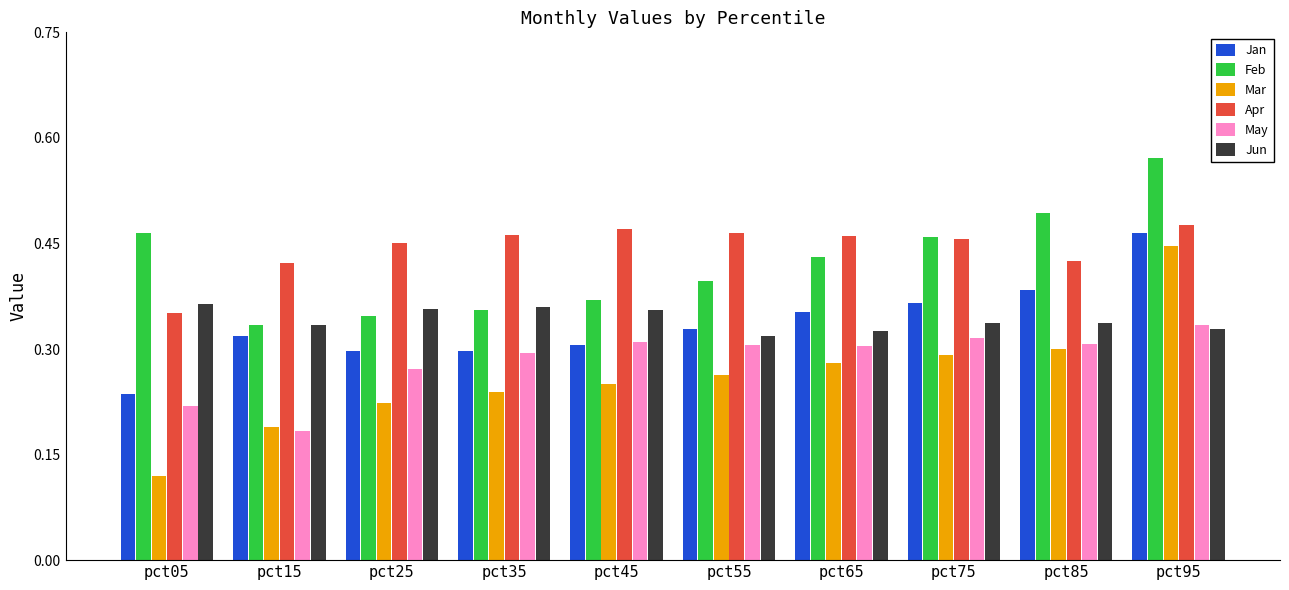

What is the sum of the Jun values at pct05 and pct25?

0.7